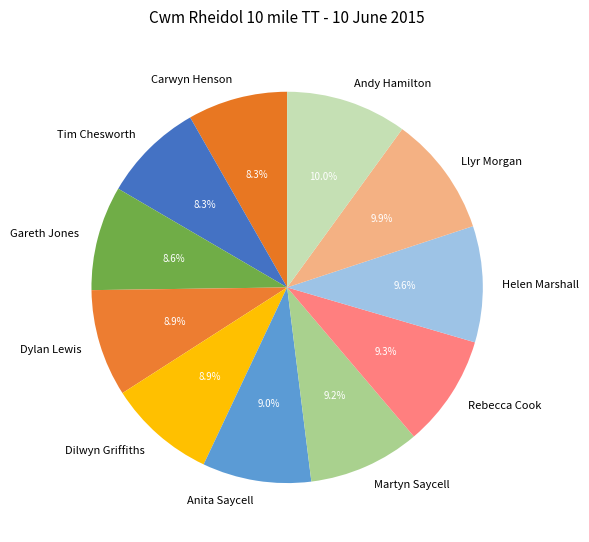

What is the ratio of the value at Dylan Lewis to the value at Tim Chesworth?

1.1